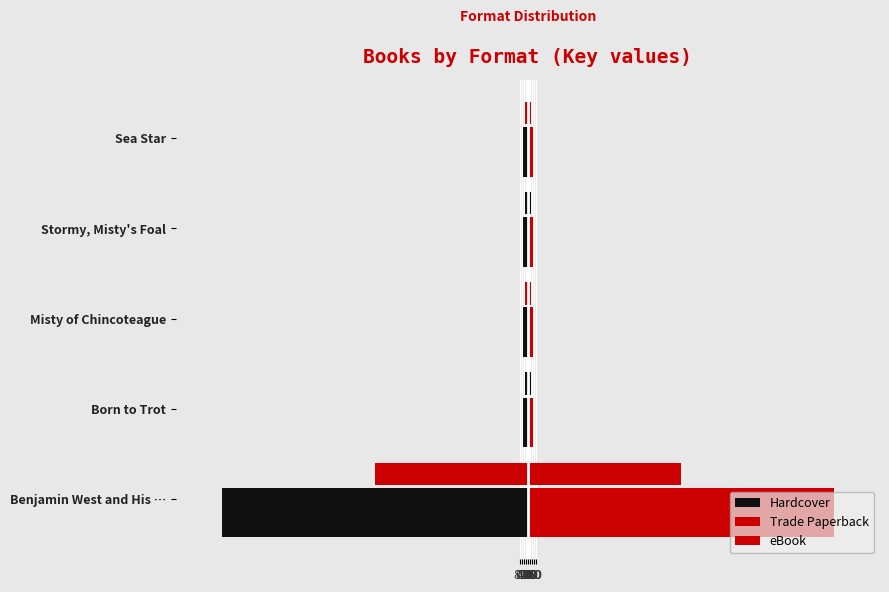

What is the sum of all Trade Paperback values?

3374.9